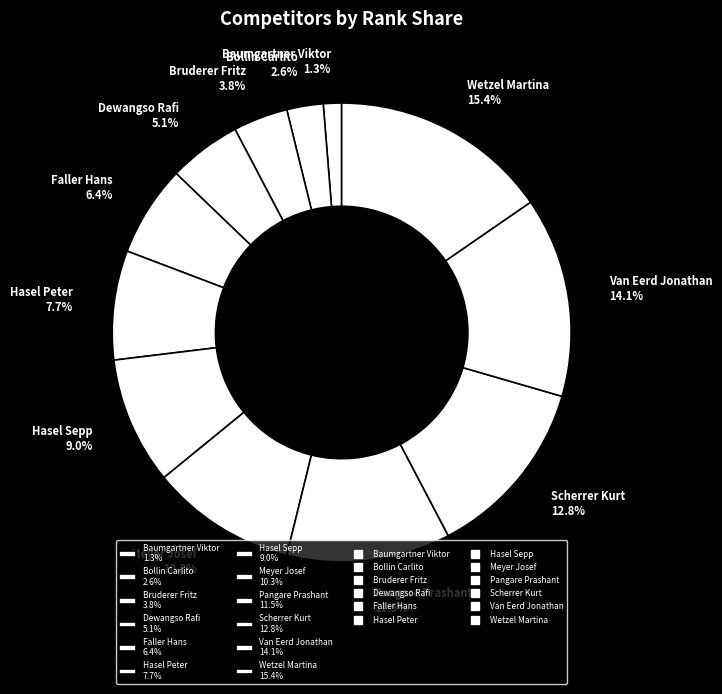

To the nearest percent, what is the difference between the Hasel Sepp and Scherrer Kurt slice percentages?

4%